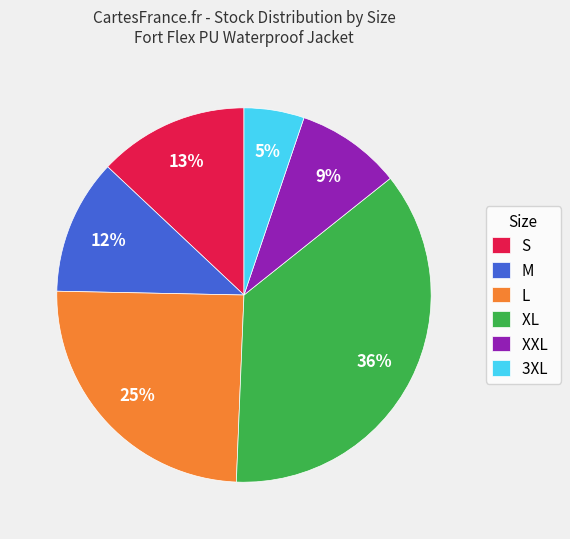

What percentage is the L slice, to the nearest percent?

25%